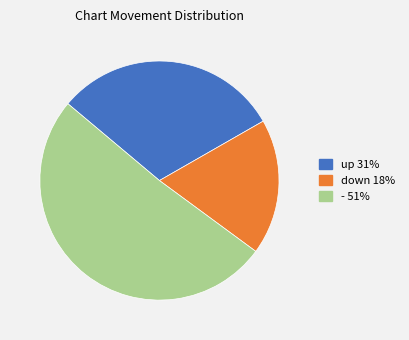

Between - 51% and down 18%, which is larger?

- 51%